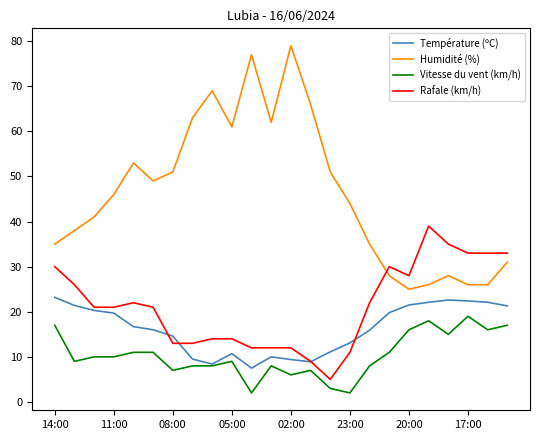

Is this an area chart (filled region under the line)?

No